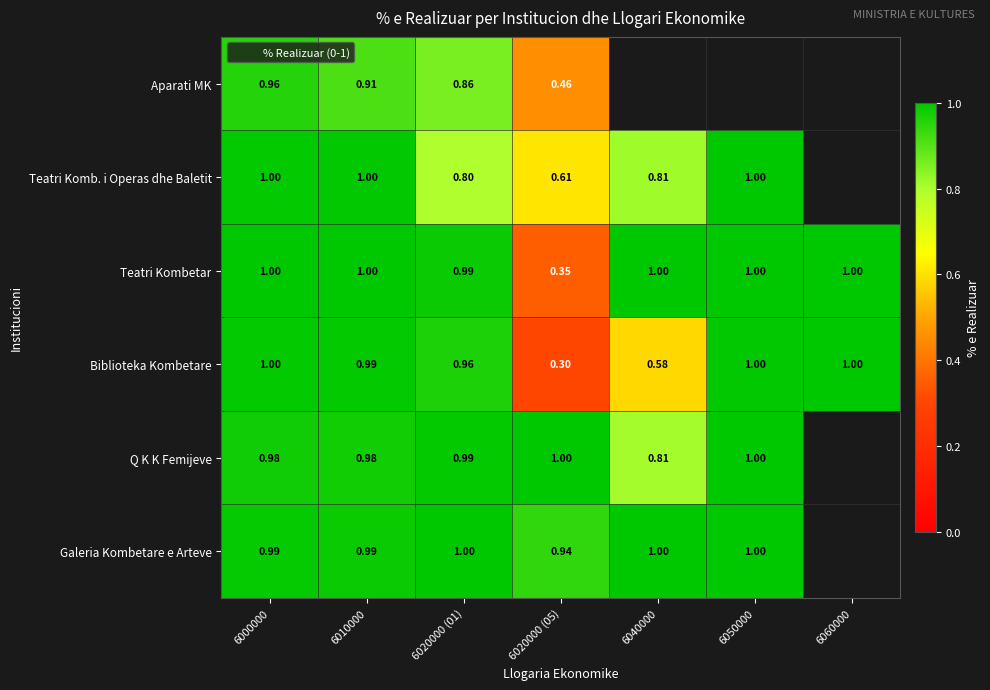

Is the value of Biblioteka Kombetare at 6040000 greater than the value of Q K K Femijeve at 6020000 (01)?

No